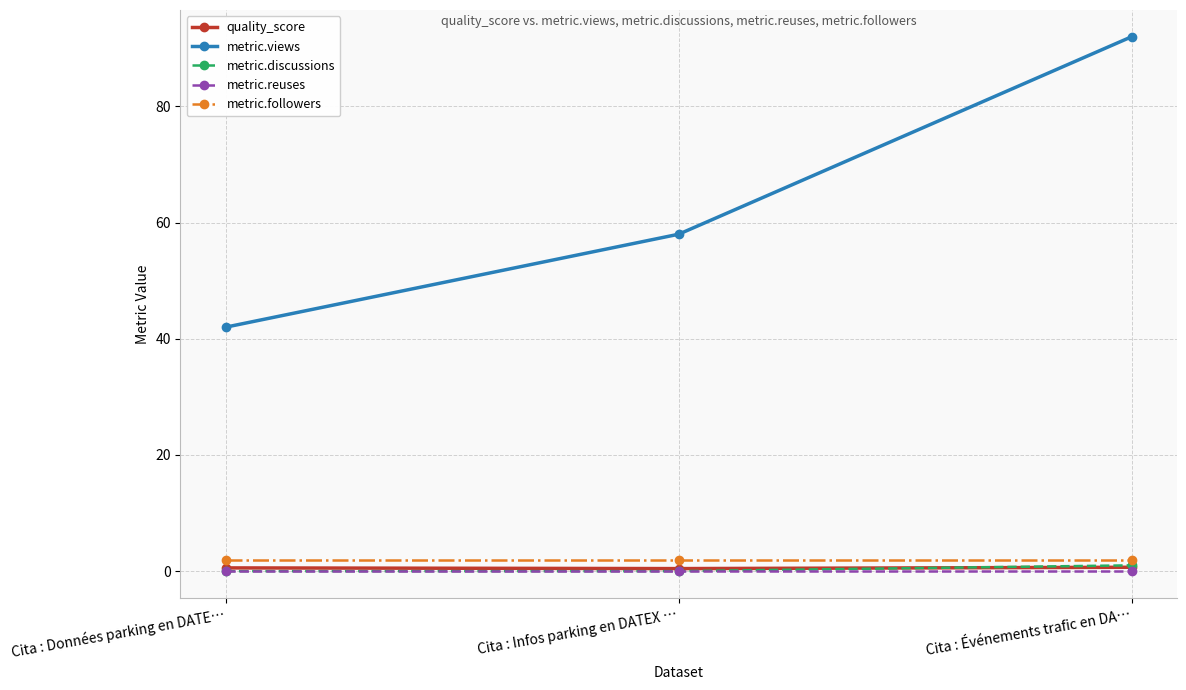

At which category does the chart reach its peak across all series?

Cita : Événements trafic en DA…